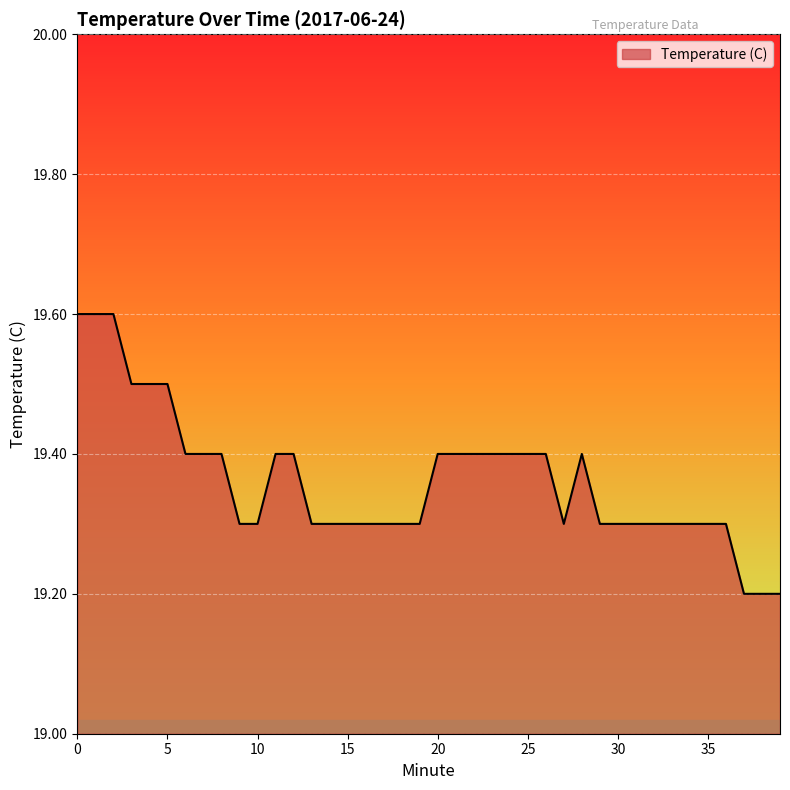

What is the smallest value displayed?

19.2